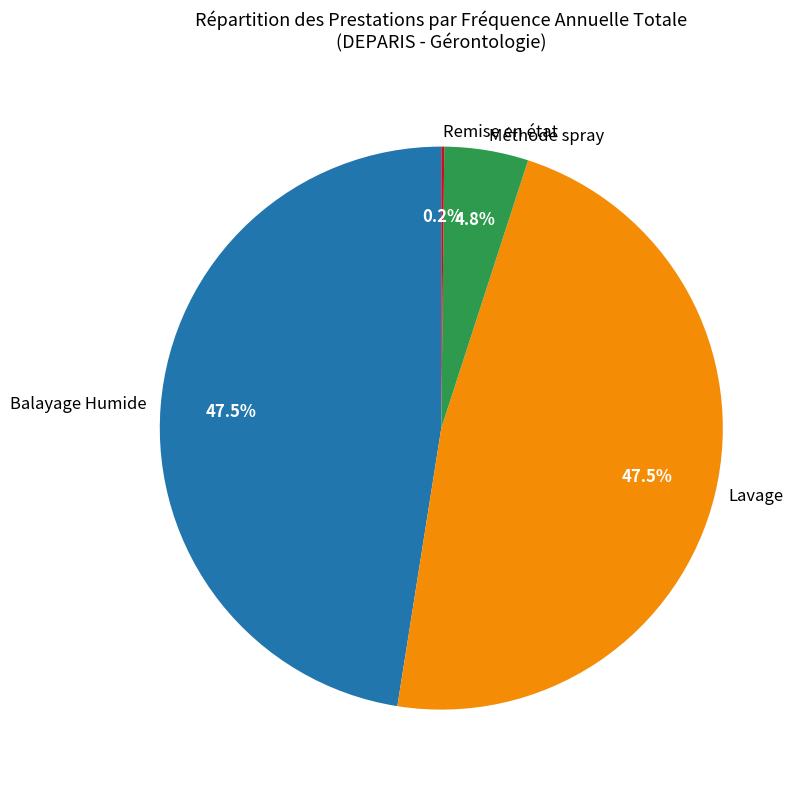

Is there a majority slice in this chart?

No